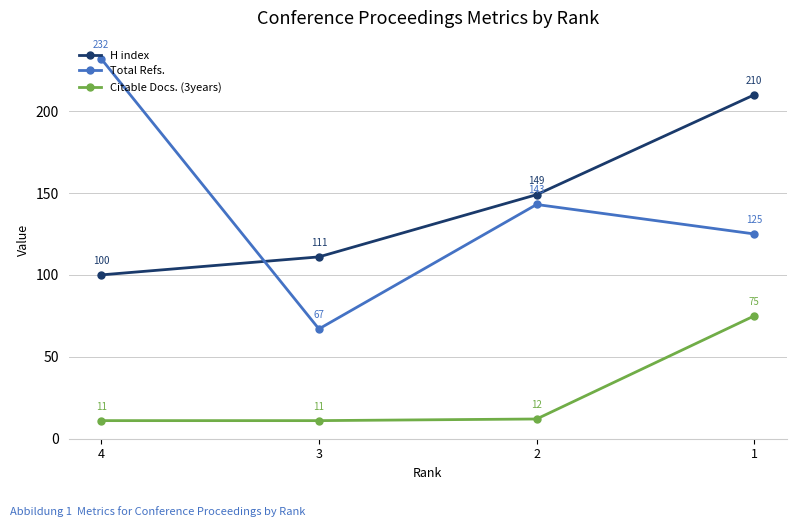

List the labels in order of Total Refs. value, largest first.

4, 2, 1, 3